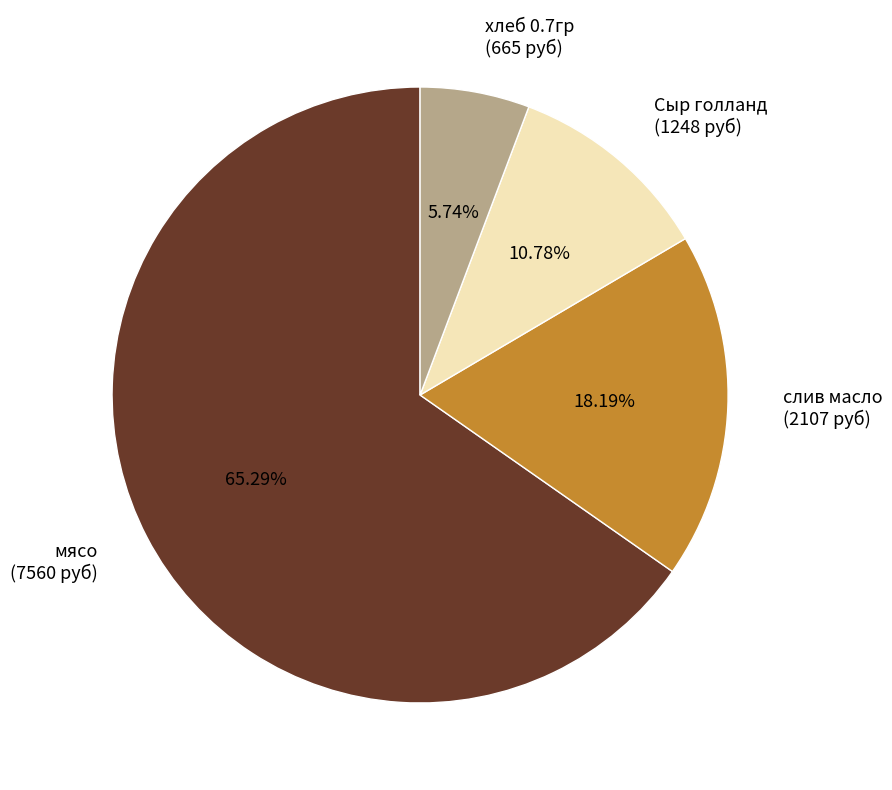

To the nearest percent, what is the difference between the мясо and слив масло slice percentages?

47%